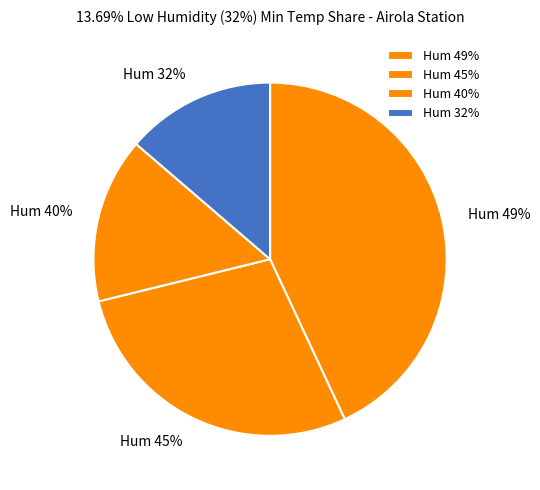

Which slice is the largest?

49